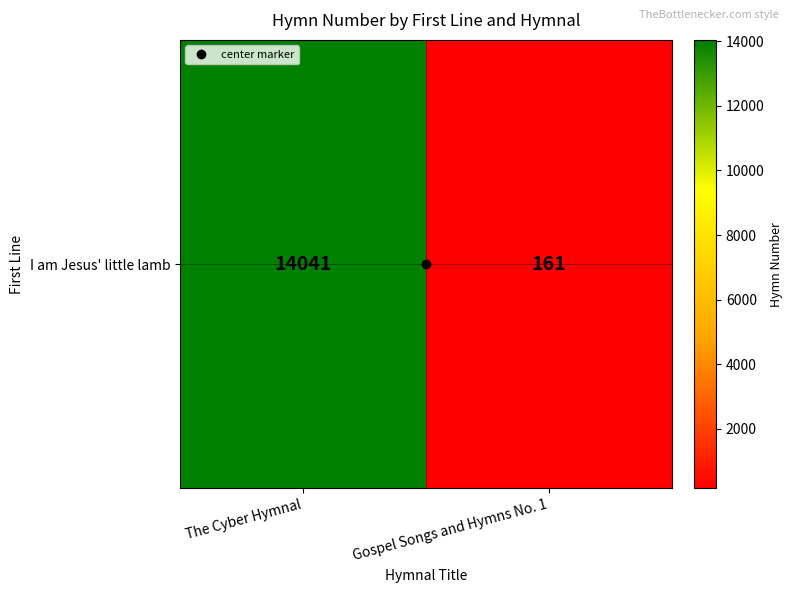

What is the difference between the values at The Cyber Hymnal and Gospel Songs and Hymns No. 1?

13880